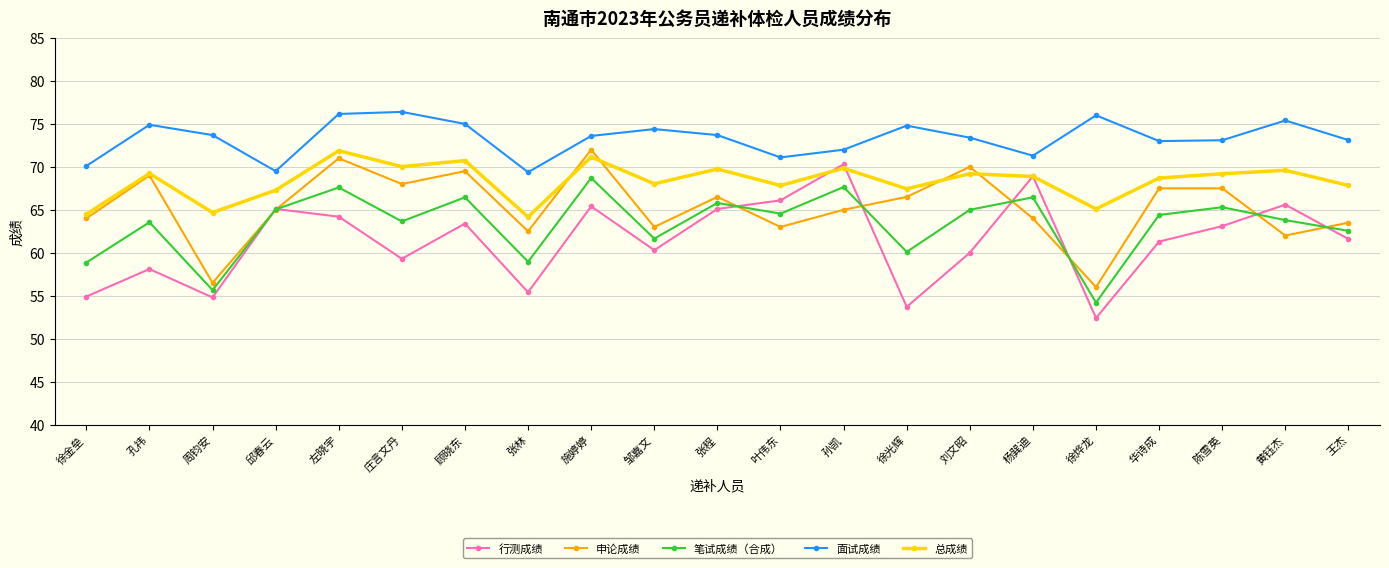

Which series has the largest total across all categories?

面试成绩